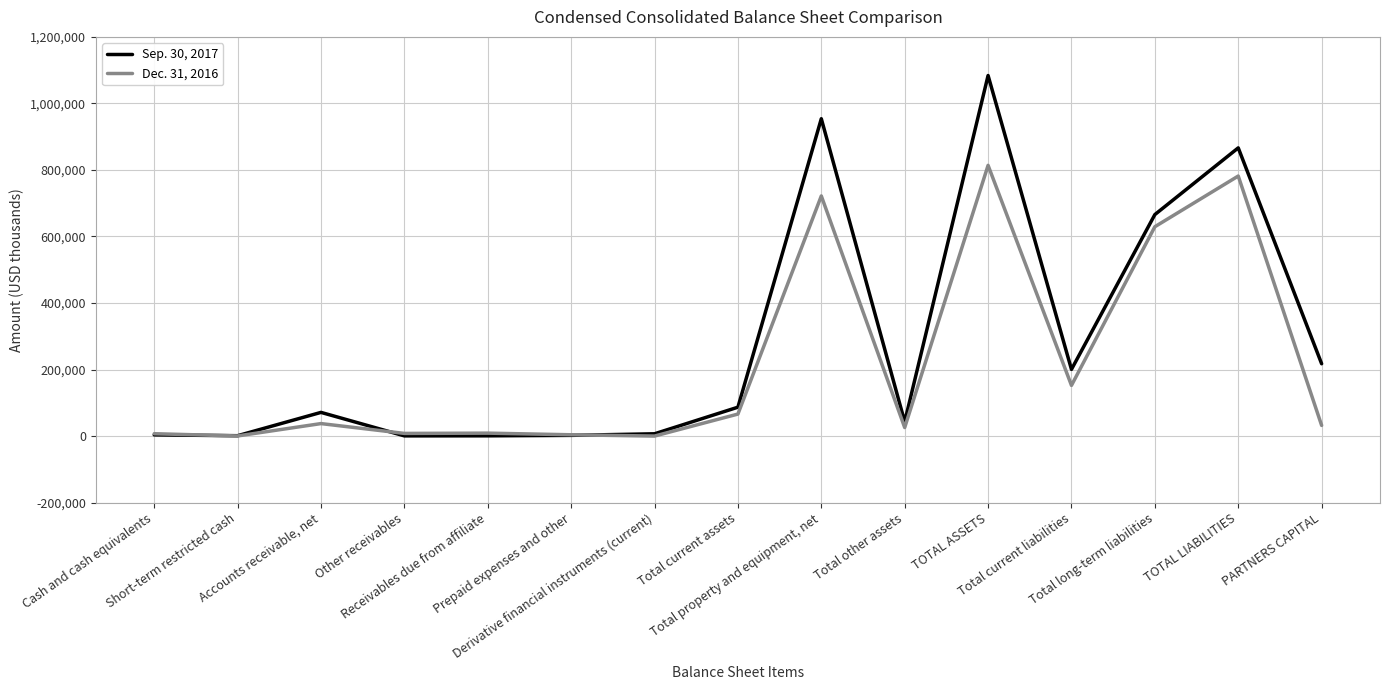

What is the total value across all series at PARTNERS CAPITAL?

249609